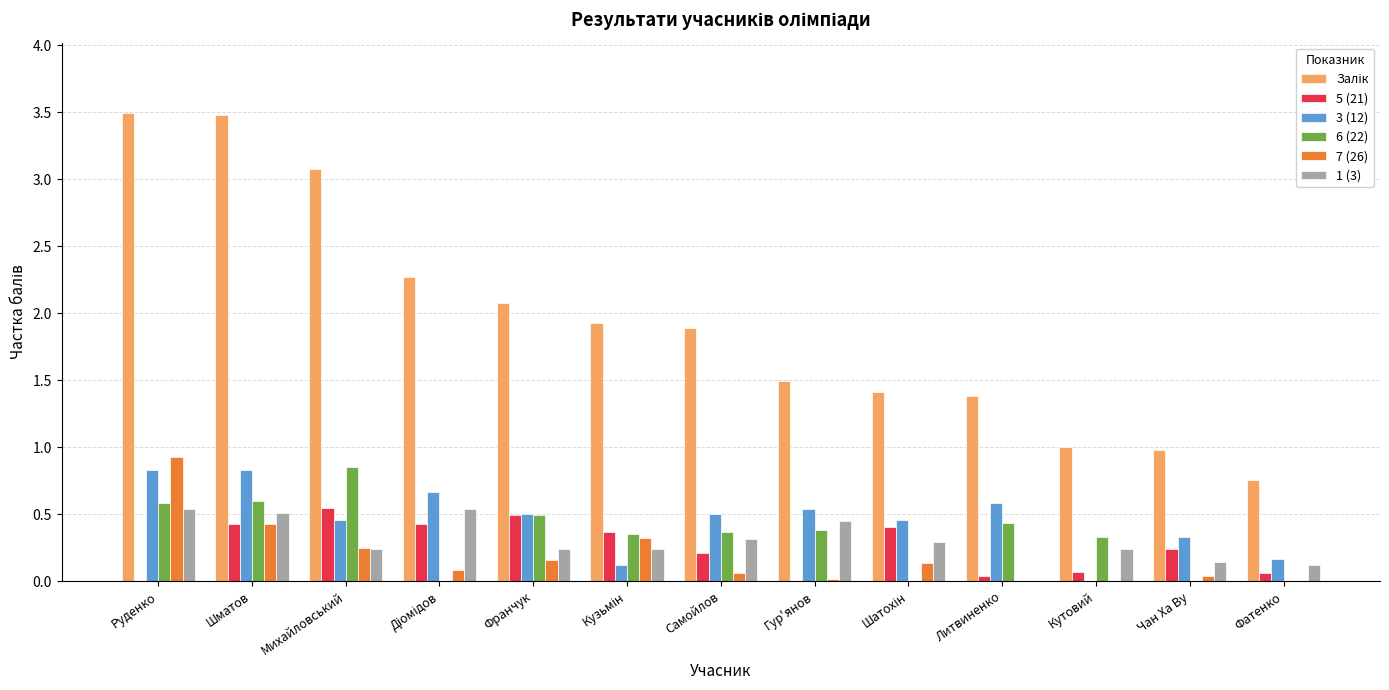

True or false: 3 (12) has a value of 0.5 at Самойлов.

True